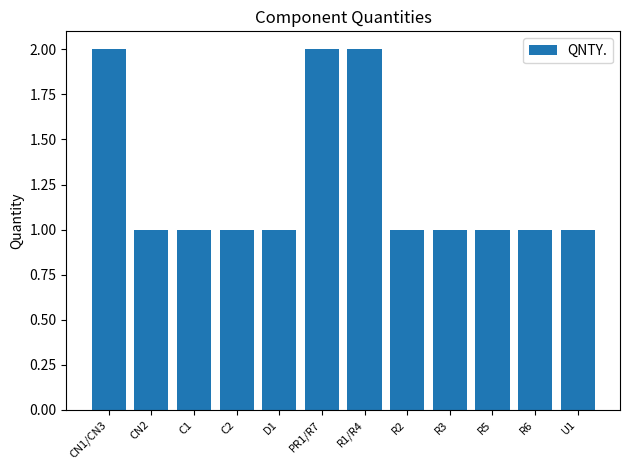

What position from the left is R3?

9